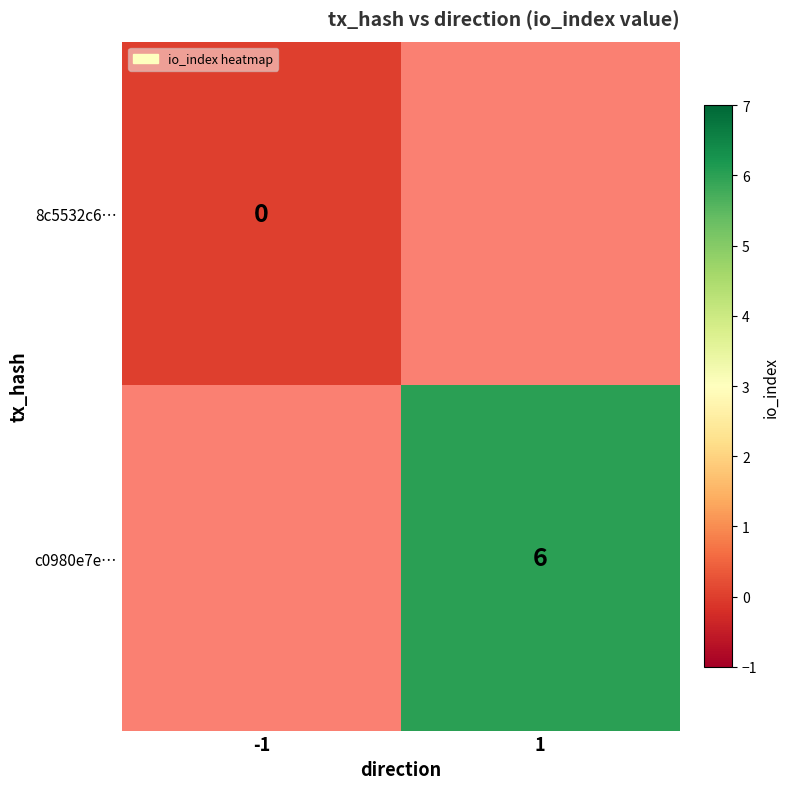

The c0980e7e… series shows 8 at 1. True or false?

False